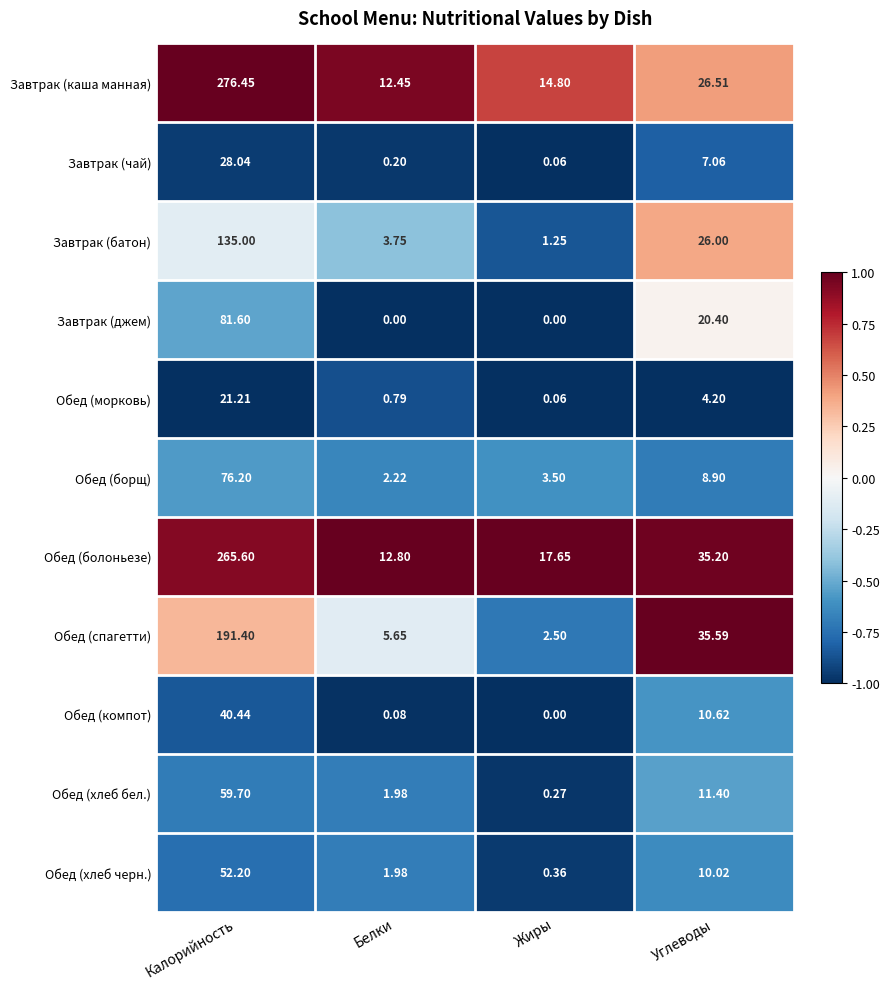

Which series has the widest spread of values?

Завтрак (каша манная)